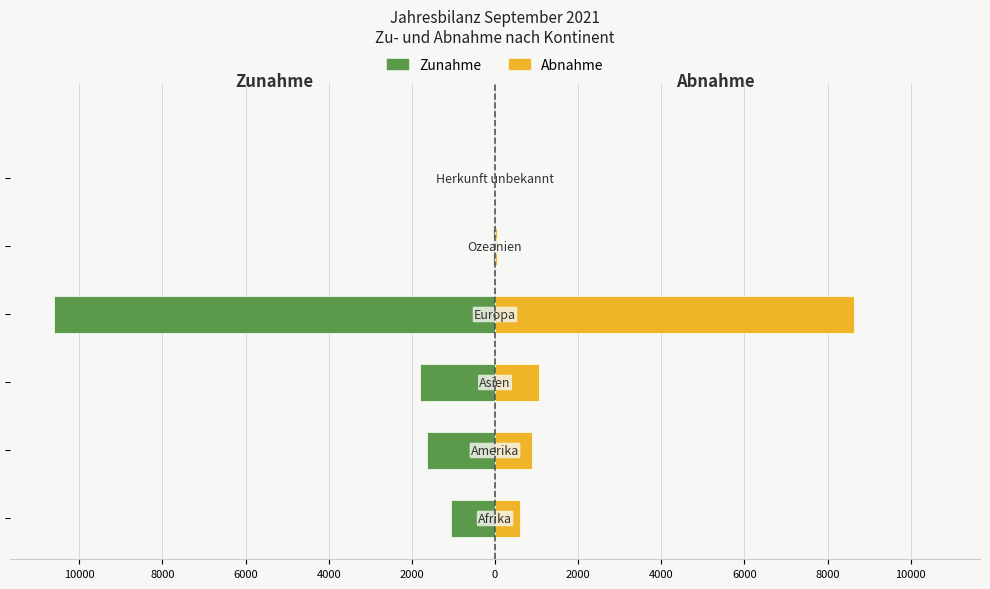

Is the value of Zunahme at 10000 greater than the value of Abnahme at 6000?

No